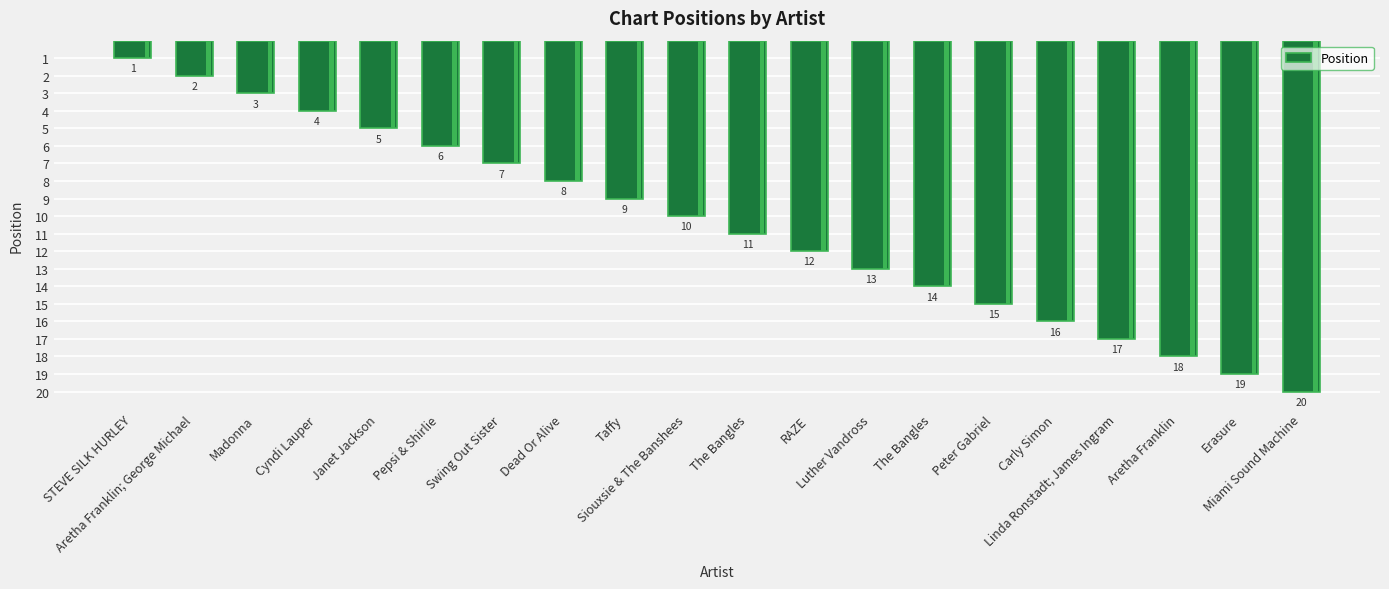

What is the sum of the values at Miami Sound Machine and Aretha Franklin?

38